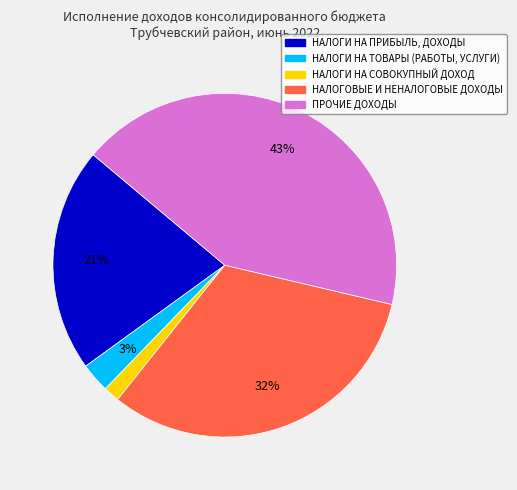

Is ПРОЧИЕ ДОХОДЫ the majority of the pie?

No